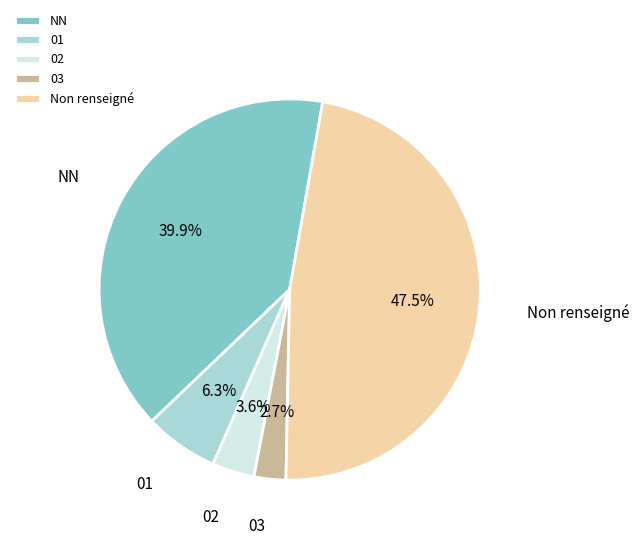

How much of the chart is everything except 02?

96.4%